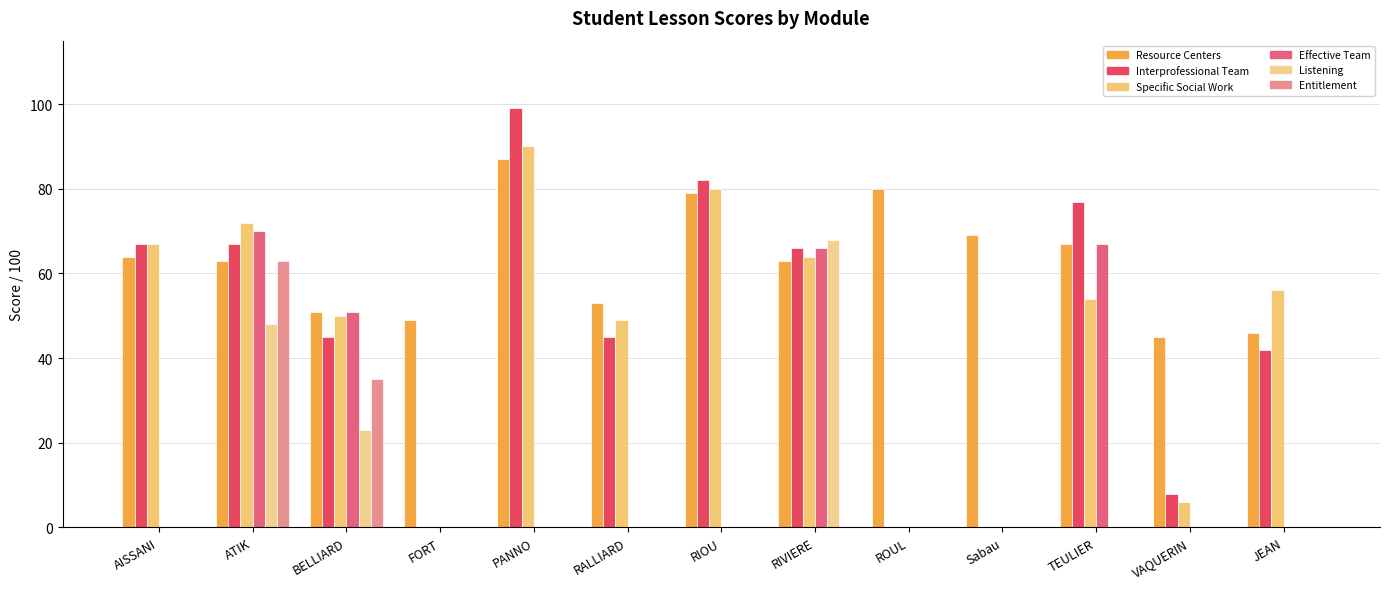

Count the number of categories in the chart.

13